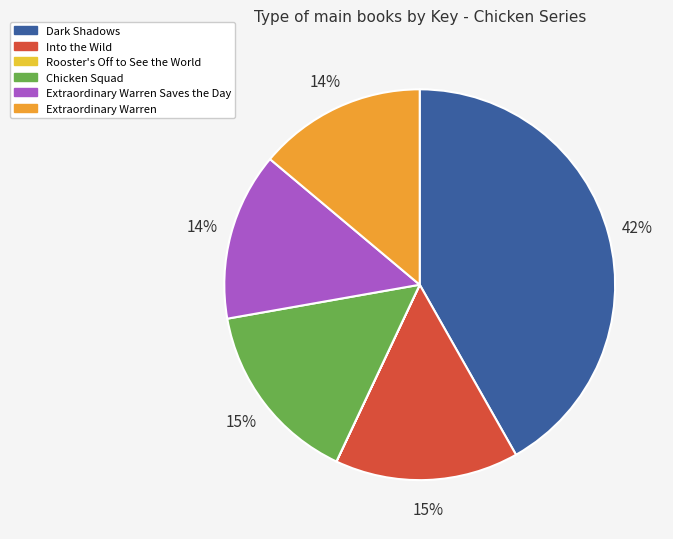

To the nearest percent, what is the difference between the largest and smallest slice percentages?

42%